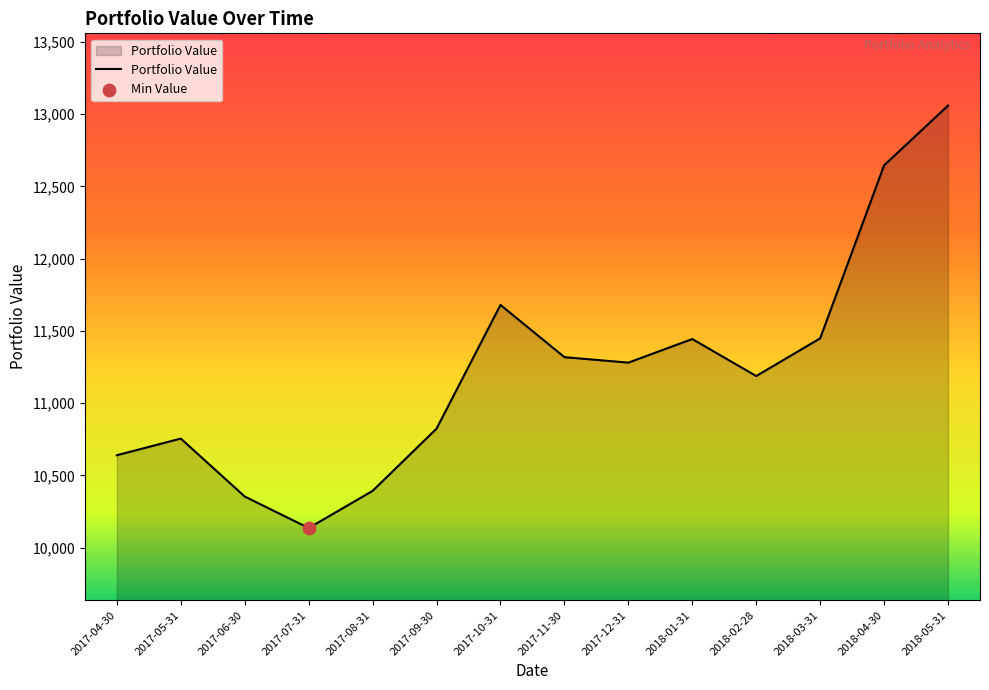

Which has a higher value, 2017-08-31 or 2017-10-31?

2017-10-31